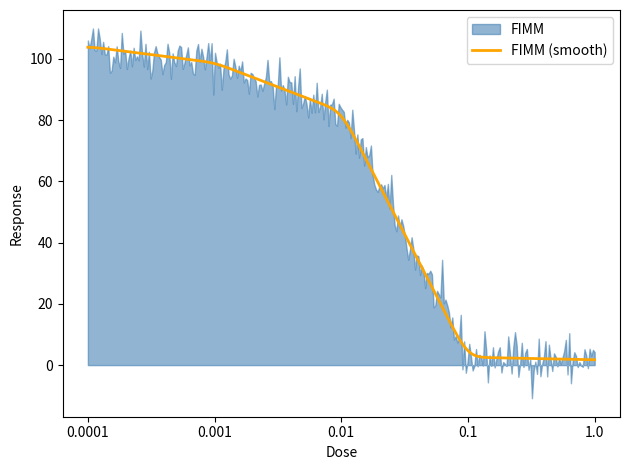

What is the maximum value for FIMM (smooth)?

103.8